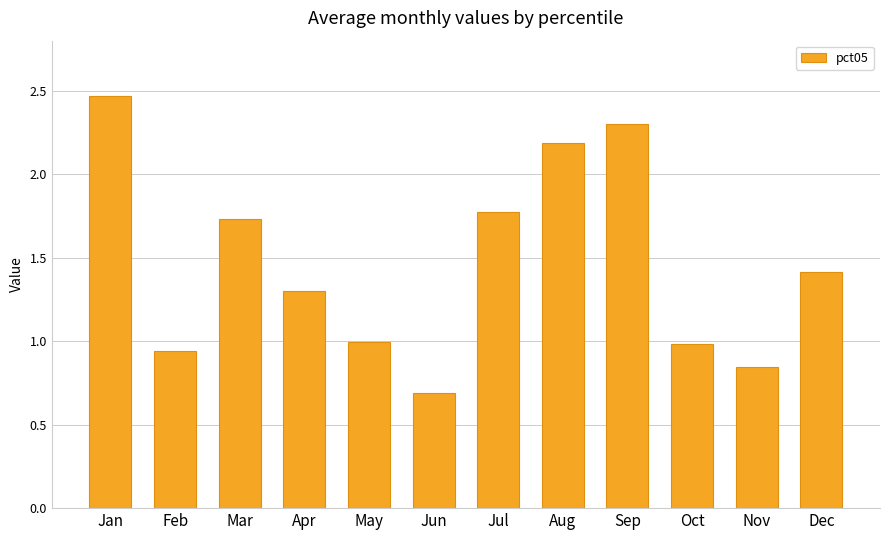

What is the minimum value shown in the chart?

0.7